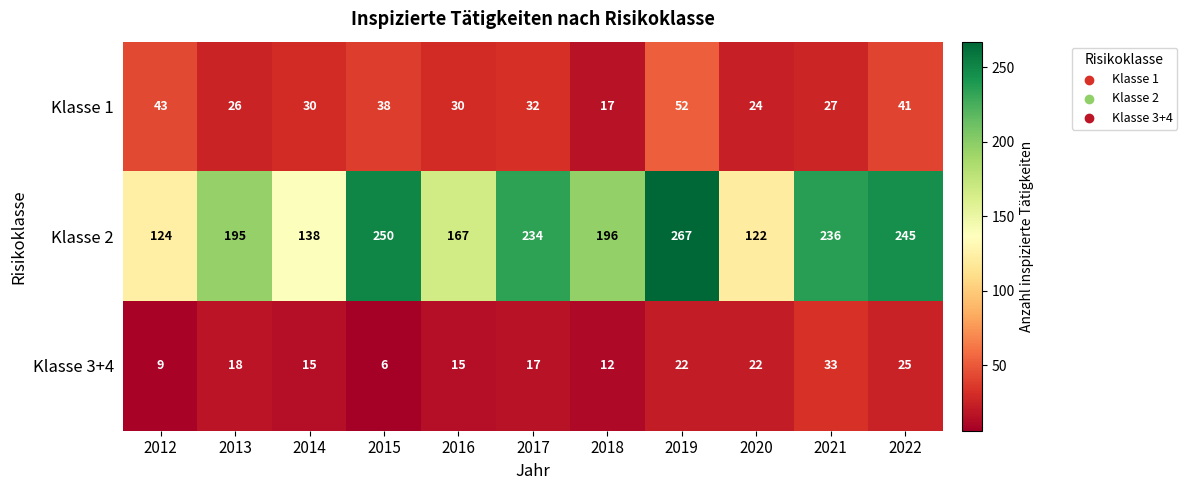

Where does the Klasse 3+4 series first go above 17?

2013